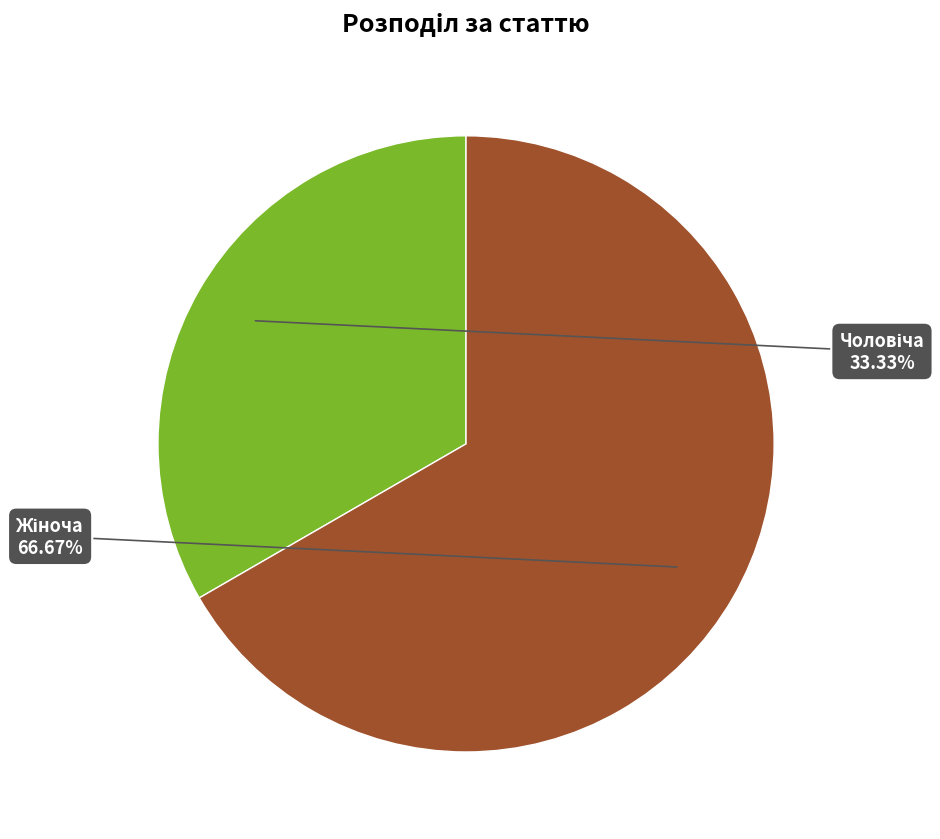

How many slices are in this pie chart?

2